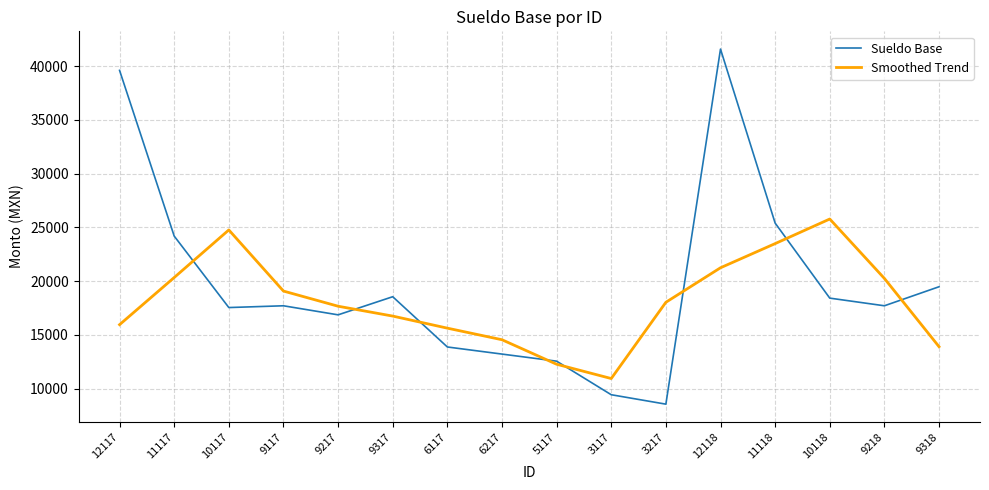

At how many categories does at least one series exceed 37588?

2